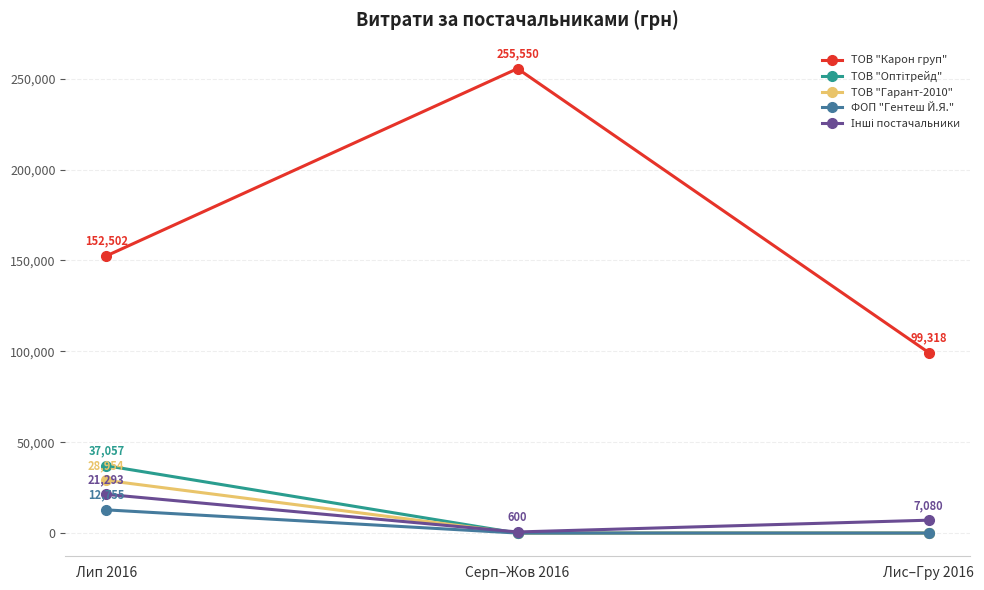

Where is ТОВ "Карон груп" nearest to the value 177434?

Лип 2016